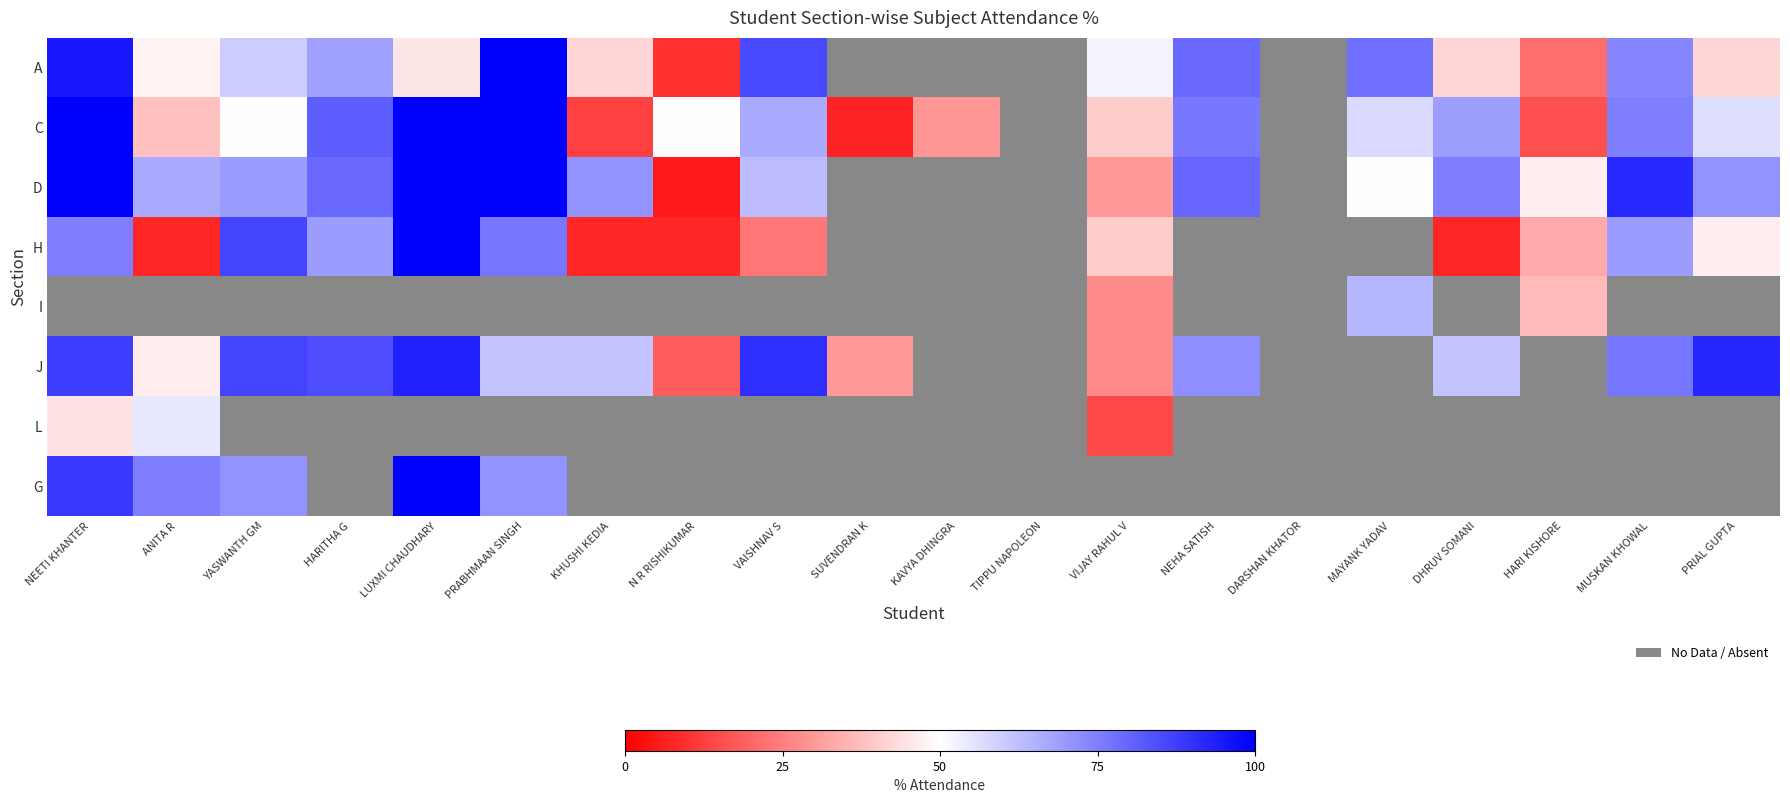

True or false: C has a value of 48.8 at KAVYA DHINGRA.

False